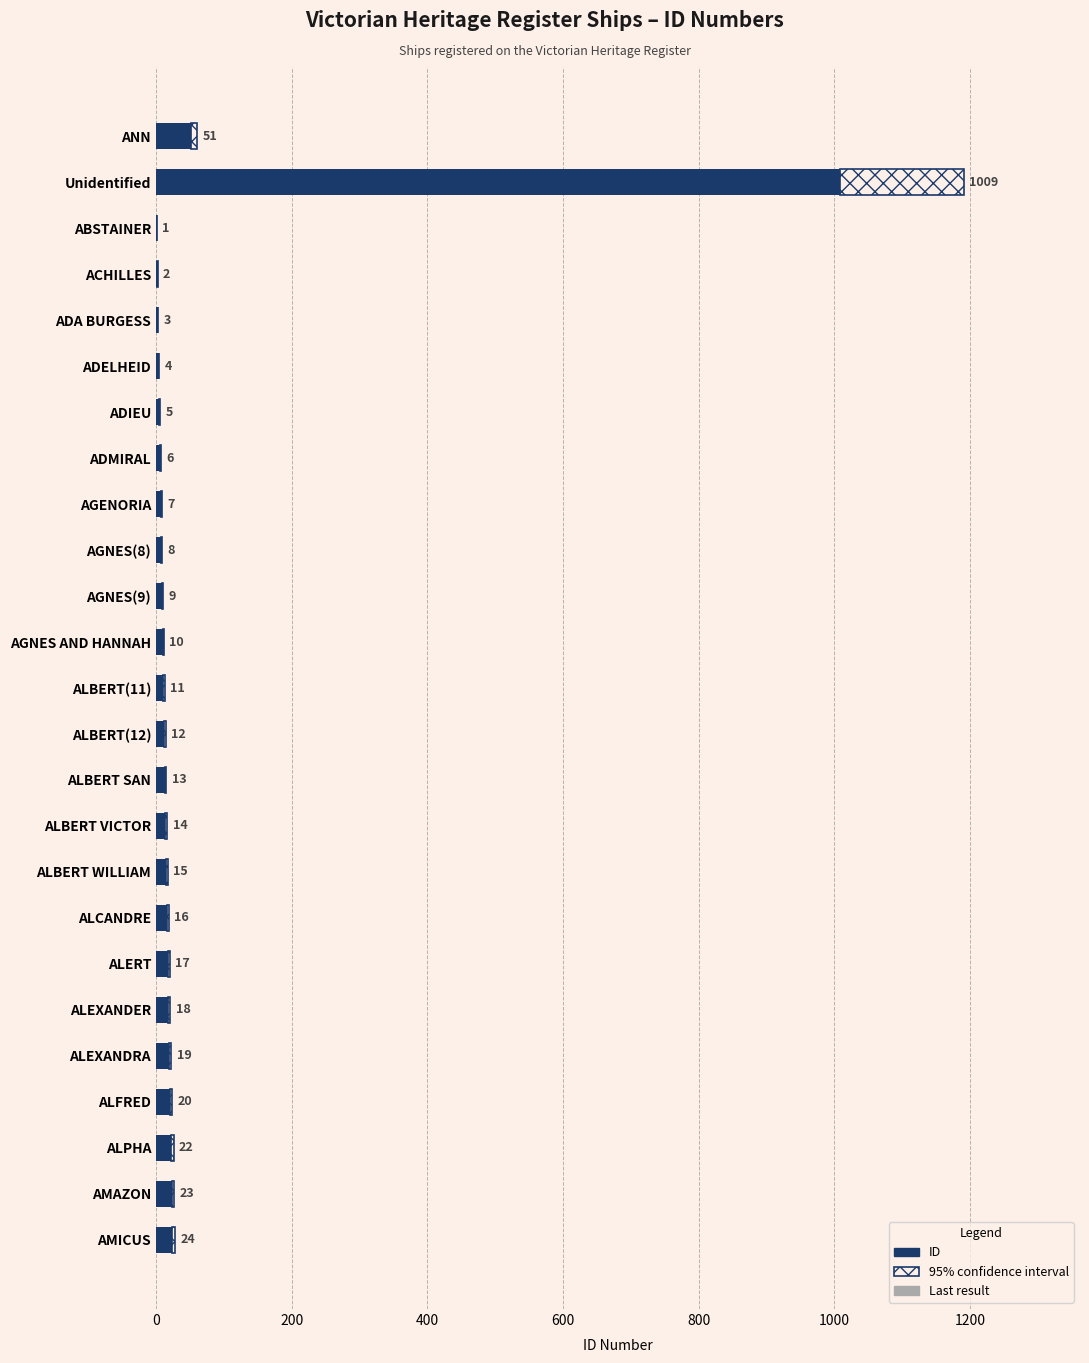

Between ACHILLES and ALPHA, which is larger?

ALPHA